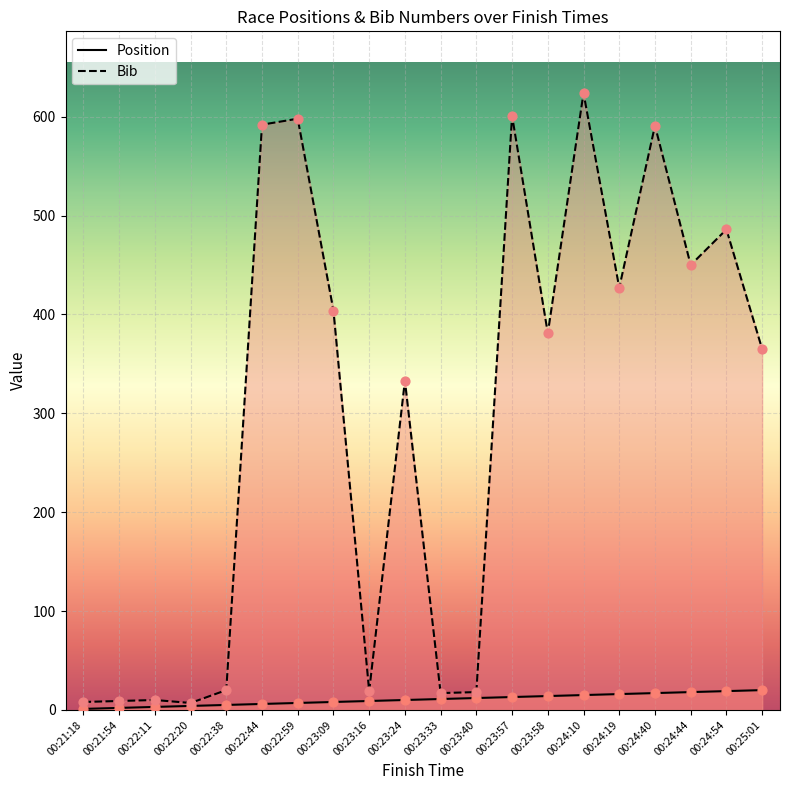

Which series has the largest total across all categories?

Bib